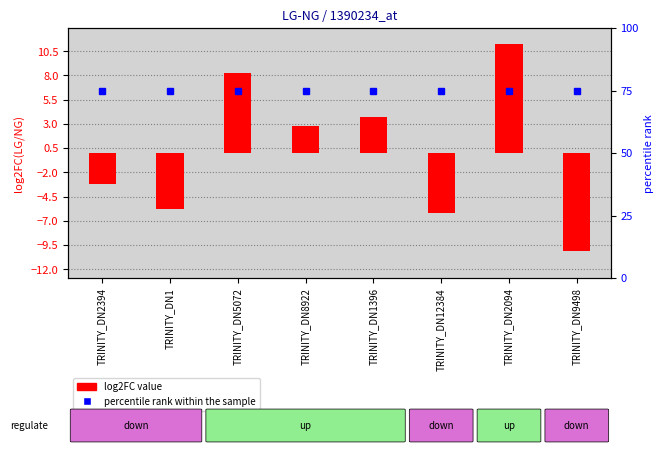

True or false: log2FC has a value of -2.1 at TRINITY_DN2394.

False